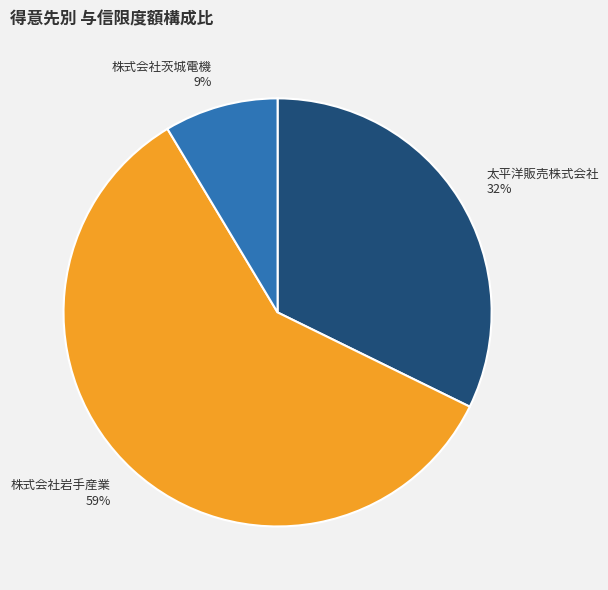

To the nearest percent, what portion does 株式会社岩手産業 represent?

59%